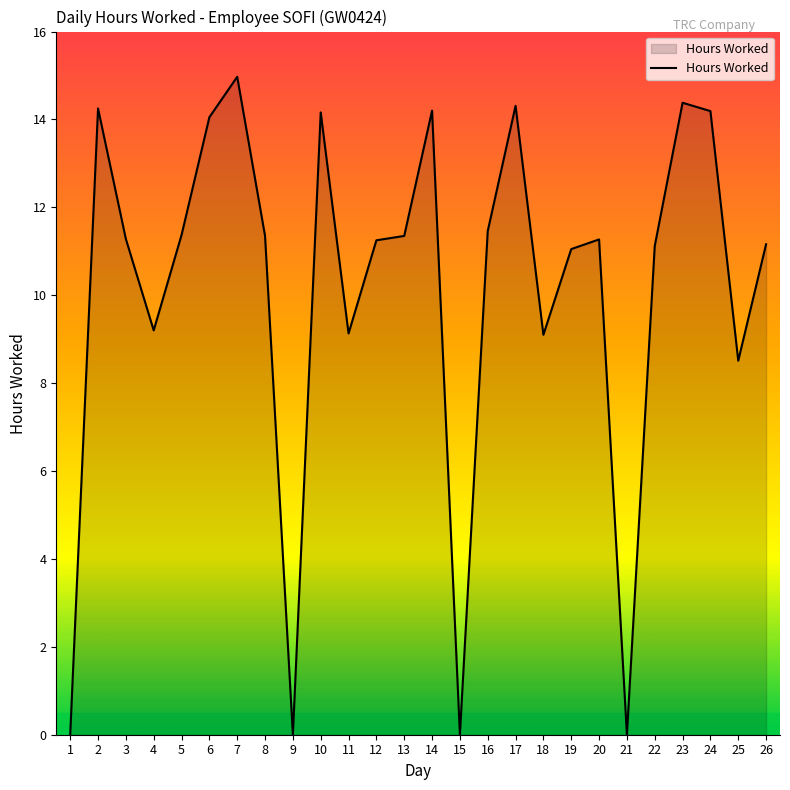

What is the sum of all values?

263.1